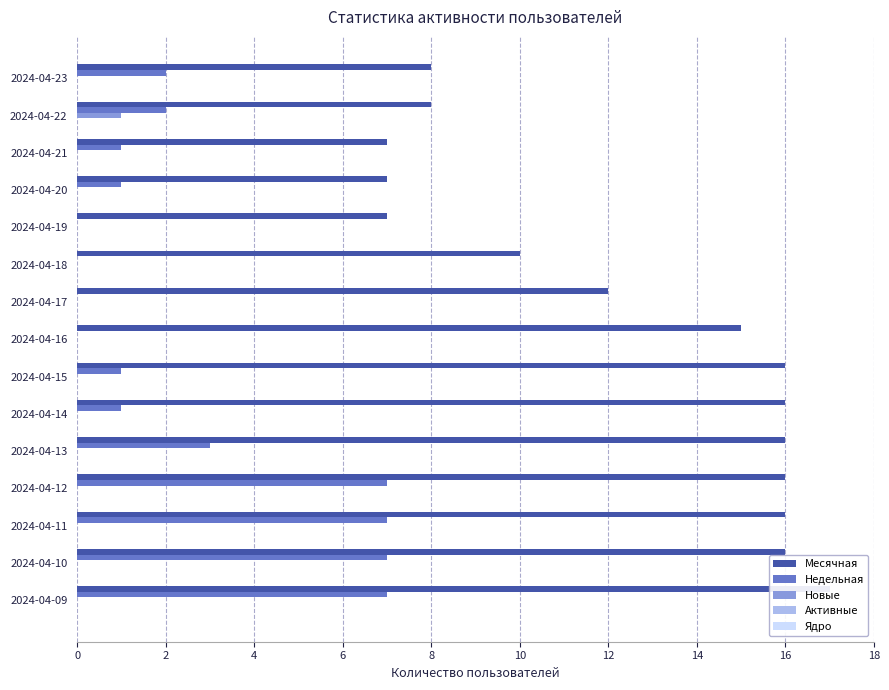

Reading left to right, transcribe all the data shown in this chart.

Месячная: 8.0	8.0	7.0	7.0	7.0	10.0	12.0	15.0	16.0	16.0	16.0	16.0	16.0	16.0	17.0
Недельная: 2.0	2.0	1.0	1.0	0.0	0.0	0.0	0.0	1.0	1.0	3.0	7.0	7.0	7.0	7.0
Новые: 0.0	1.0	0.0	0.0	0.0	0.0	0.0	0.0	0.0	0.0	0.0	0.0	0.0	0.0	0.0
Активные: 0.1	0.1	0.1	0.1	0.1	0.1	0.1	0.1	0.1	0.1	0.1	0.1	0.1	0.1	0.1
Ядро: 0.1	0.1	0.1	0.1	0.1	0.1	0.1	0.1	0.1	0.1	0.1	0.1	0.1	0.1	0.1